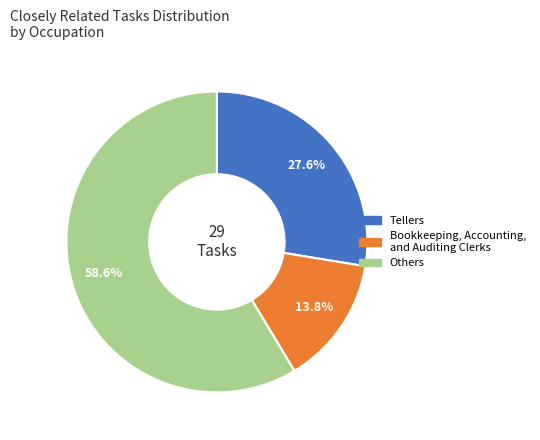

Does any single category account for the majority?

Yes